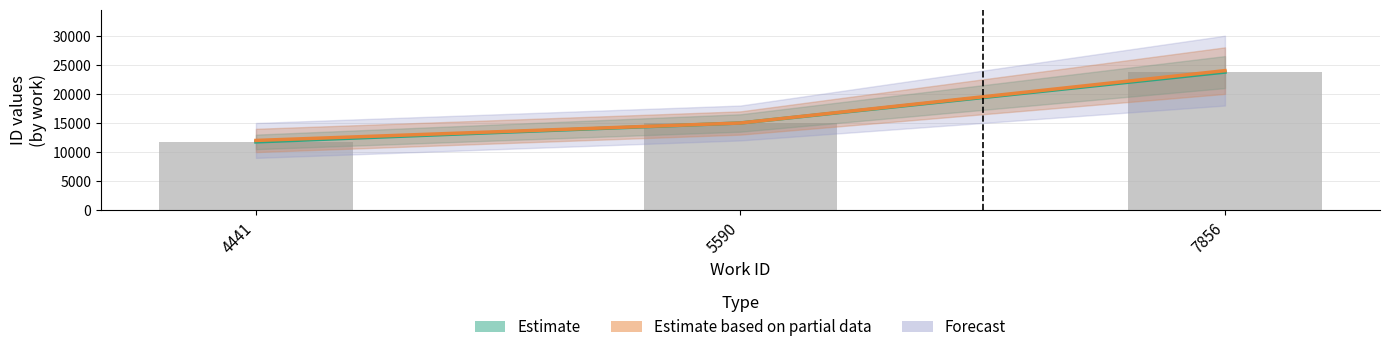

Which has a higher value, 7856 or 4441?

7856